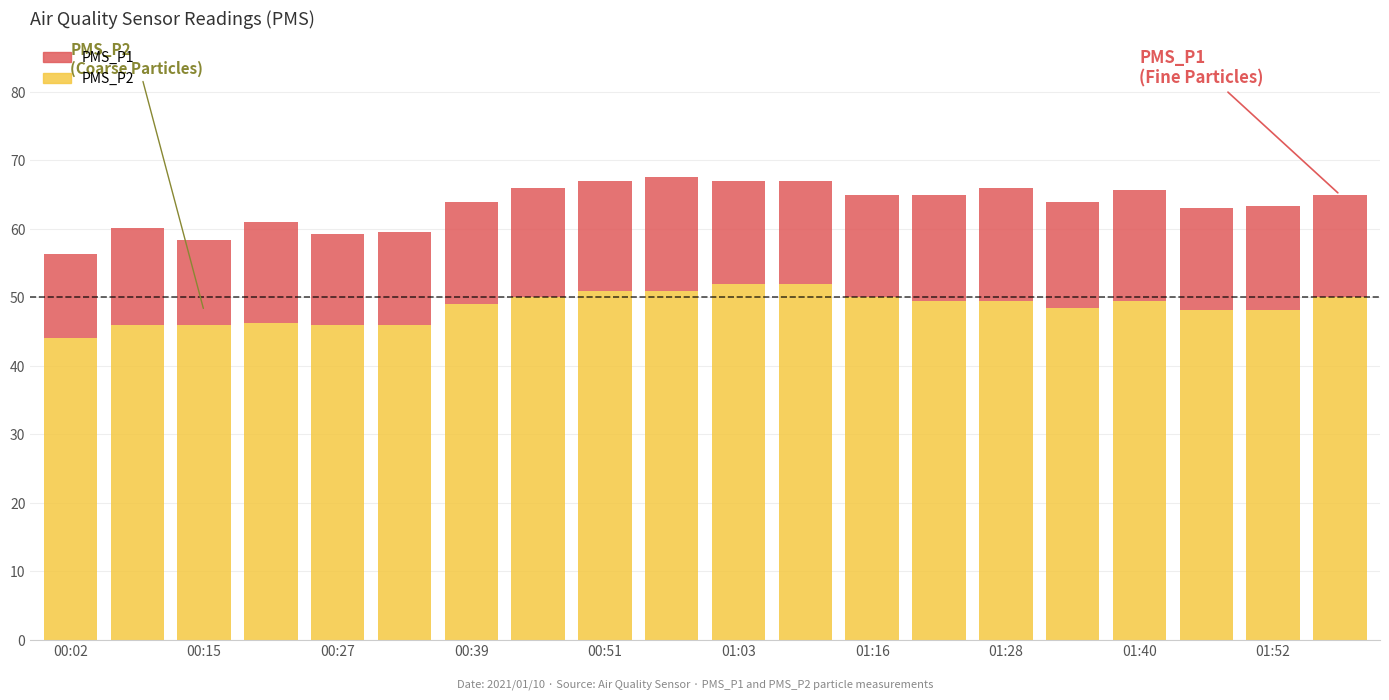

What are all the series names shown in the legend?

PMS_P1, PMS_P2